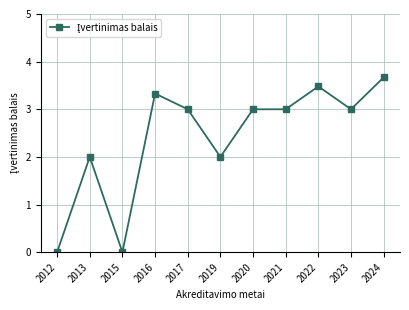

Which has a higher value, 2012 or 2019?

2019